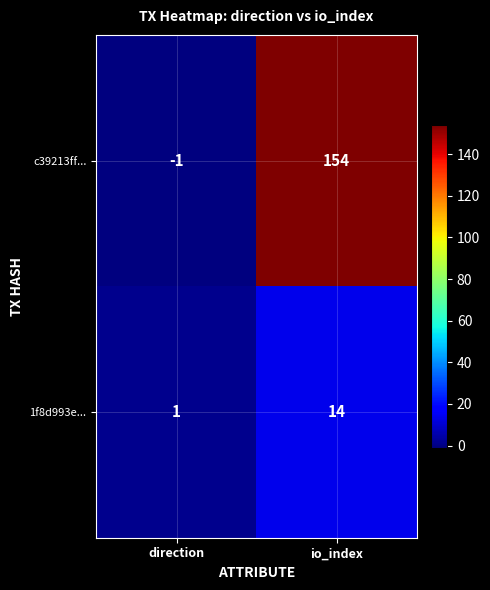

Rank the series by their average value, from highest to lowest.

c39213ff..., 1f8d993e...